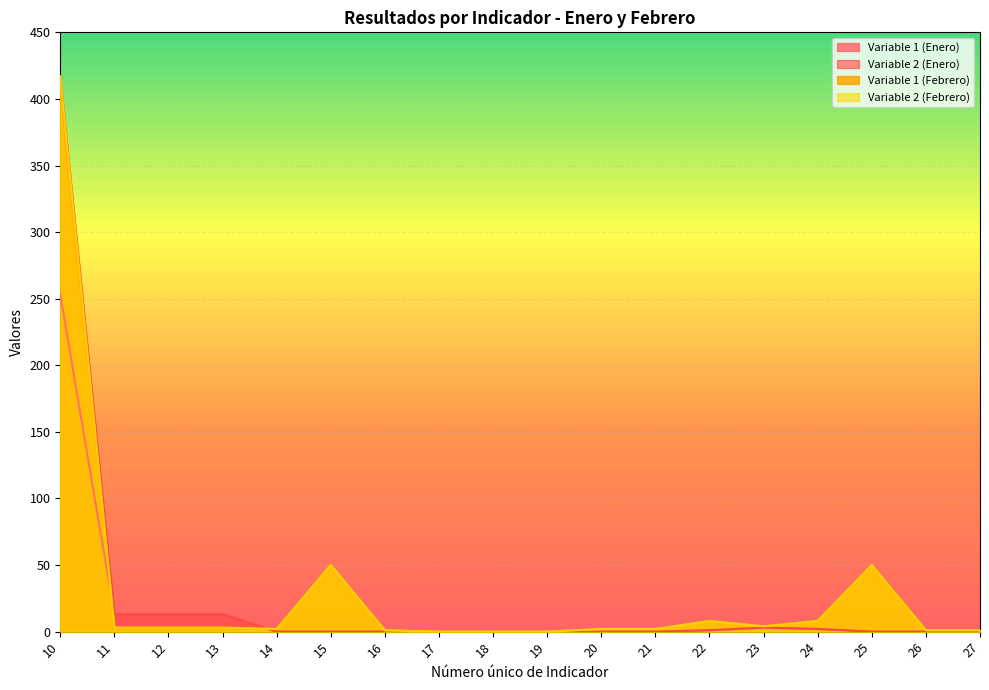

List the series in order of their peak value, highest first.

Variable 2 (Enero), Variable 2 (Febrero), Variable 1 (Febrero), Variable 1 (Enero)